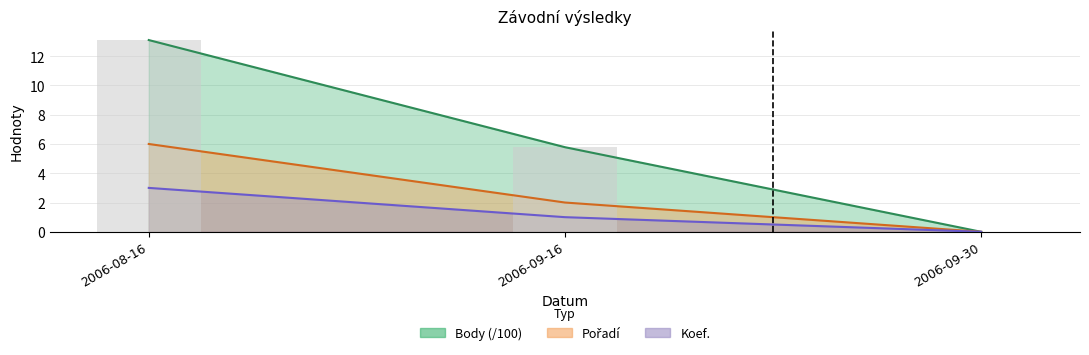

Which category has the lowest value in the Pořadí series?

2006-09-30